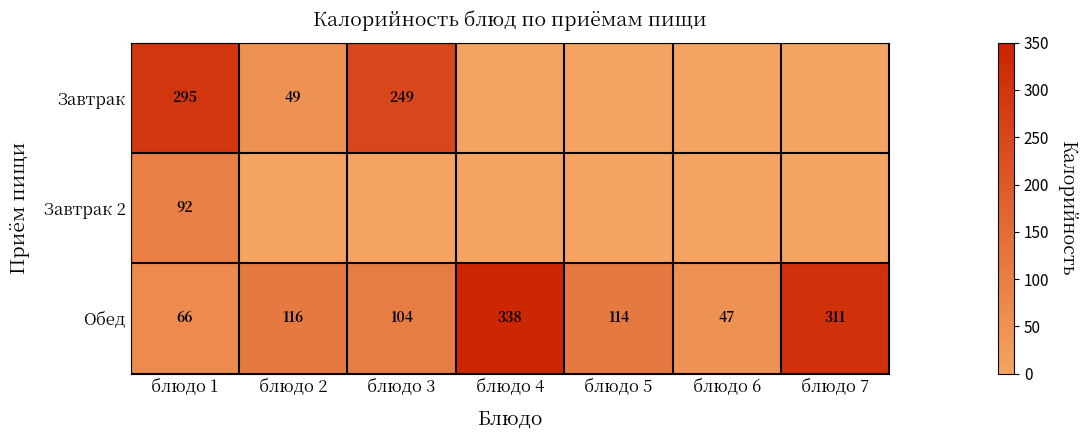

What is the difference between the maximum and minimum values in the Обед series?

291